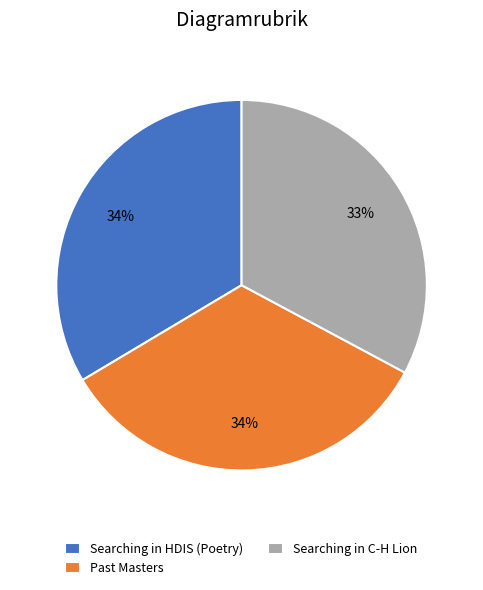

Is there any slice that represents more than half of the pie?

No